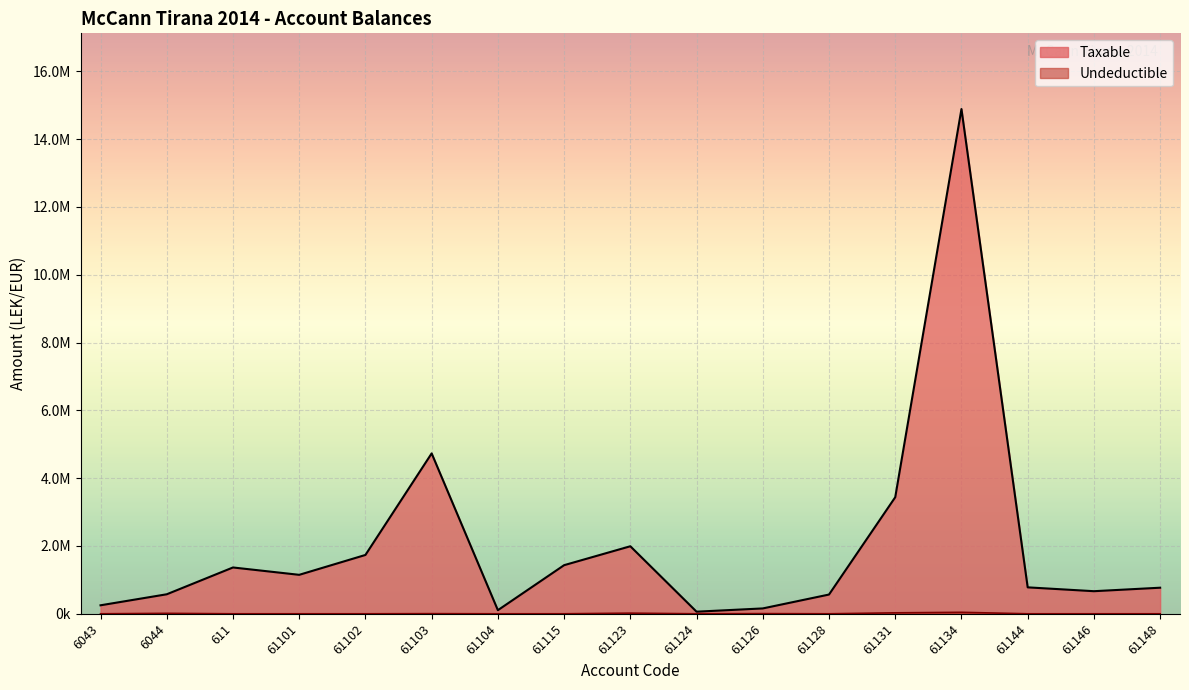

What is the difference between the maximum and minimum values in the Taxable series?

14826046.6